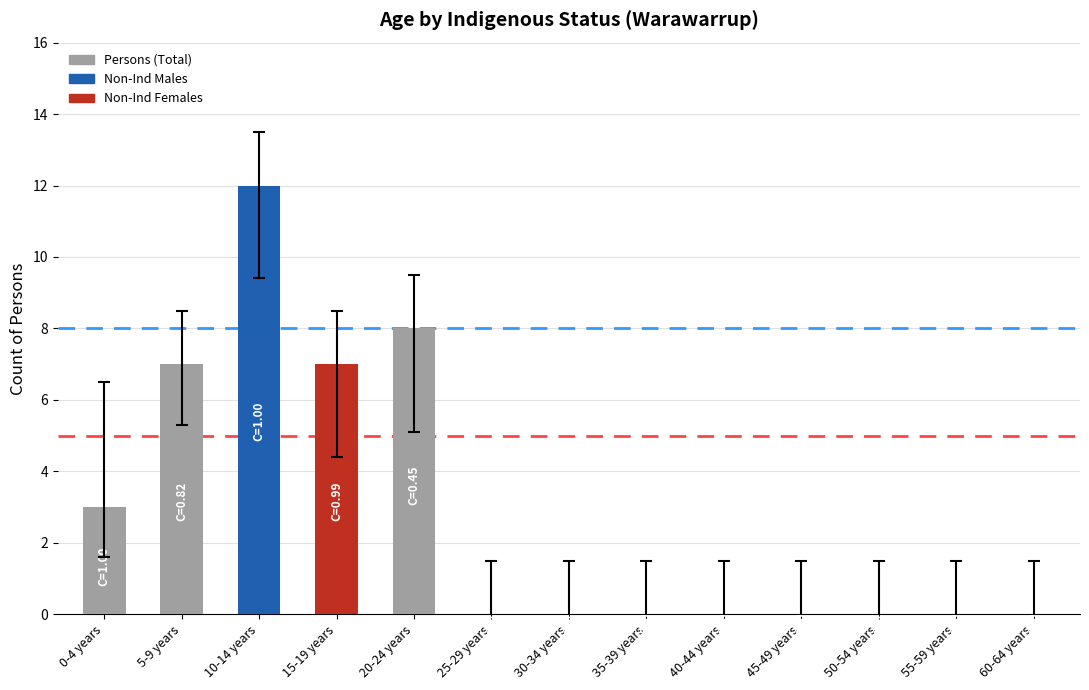

Which has a higher value, 15-19 years or 45-49 years?

15-19 years